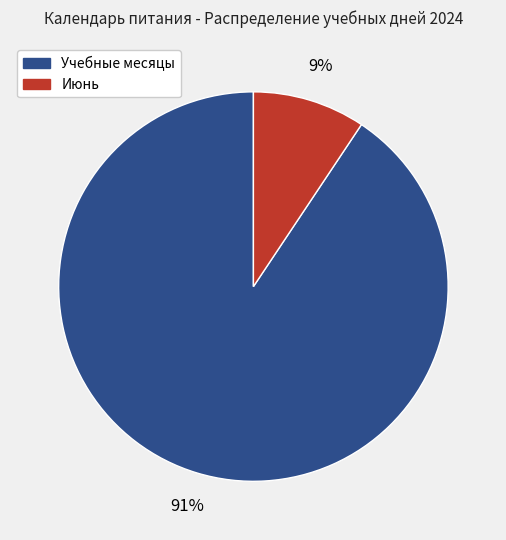

Is there a majority slice in this chart?

Yes